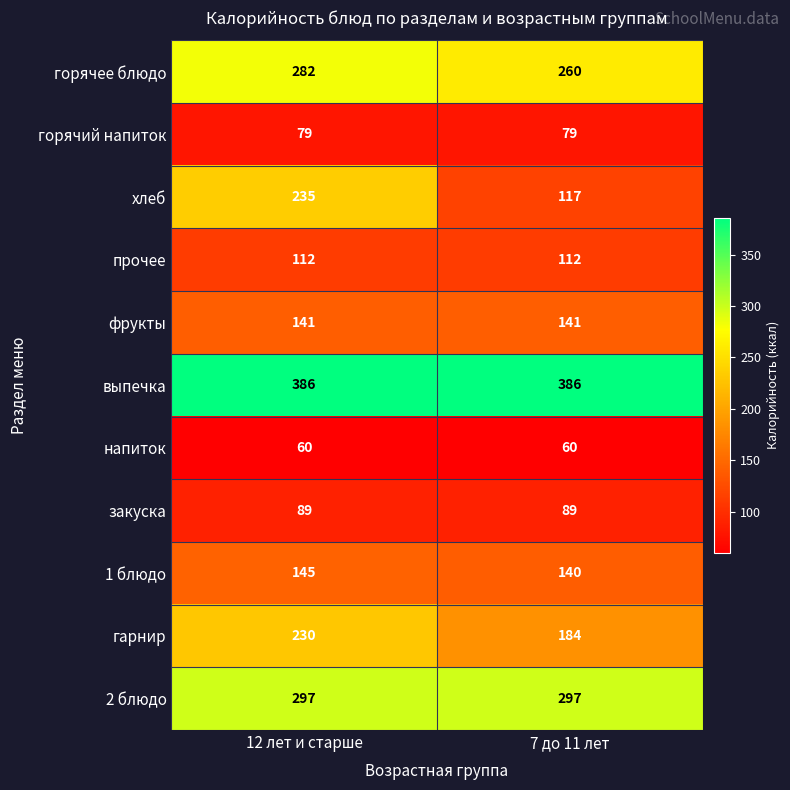

Reading left to right, extract all data points from this chart.

горячее блюдо: 12 лет и старше=282	7 до 11 лет=260
горячий напиток: 12 лет и старше=79	7 до 11 лет=79
хлеб: 12 лет и старше=235	7 до 11 лет=117
прочее: 12 лет и старше=112	7 до 11 лет=112
фрукты: 12 лет и старше=141	7 до 11 лет=141
выпечка: 12 лет и старше=386	7 до 11 лет=386
напиток: 12 лет и старше=60	7 до 11 лет=60
закуска: 12 лет и старше=89	7 до 11 лет=89
1 блюдо: 12 лет и старше=145	7 до 11 лет=140
гарнир: 12 лет и старше=230	7 до 11 лет=184
2 блюдо: 12 лет и старше=297	7 до 11 лет=297